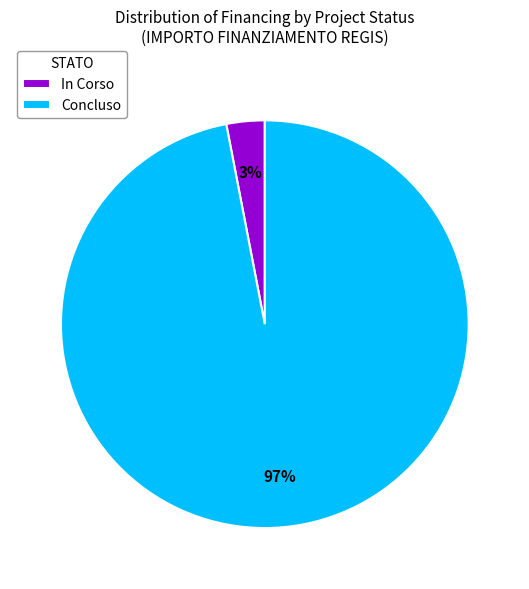

Which has a higher value, In Corso or Concluso?

Concluso